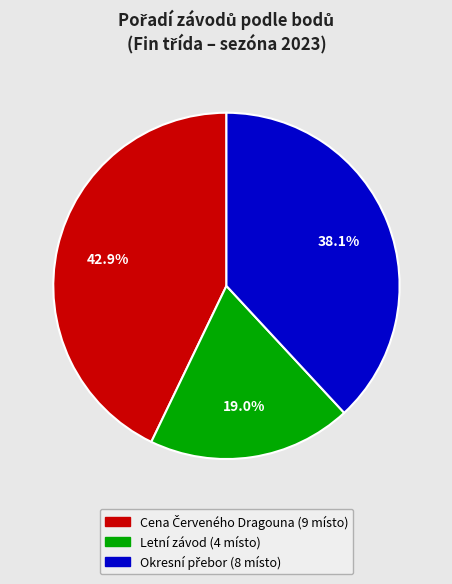

Does any single category account for the majority?

No